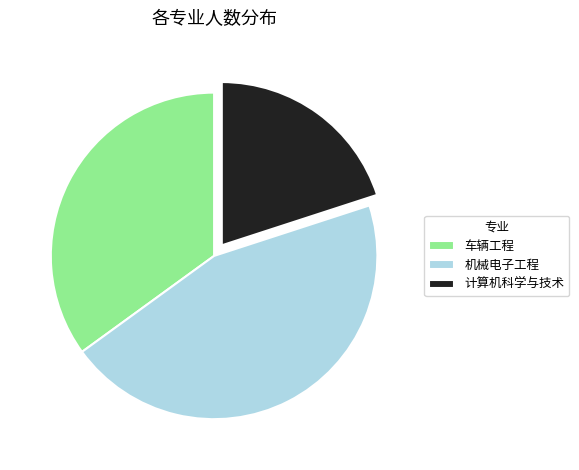

How many segments does this pie chart have?

3